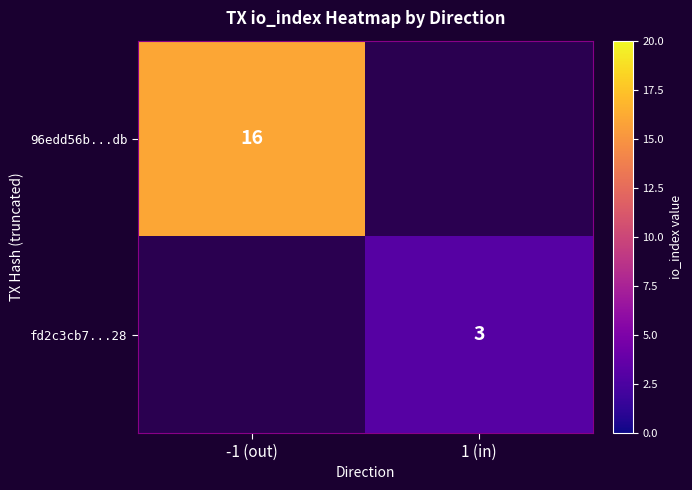

Which has a higher value, 1 (in) or -1 (out)?

-1 (out)